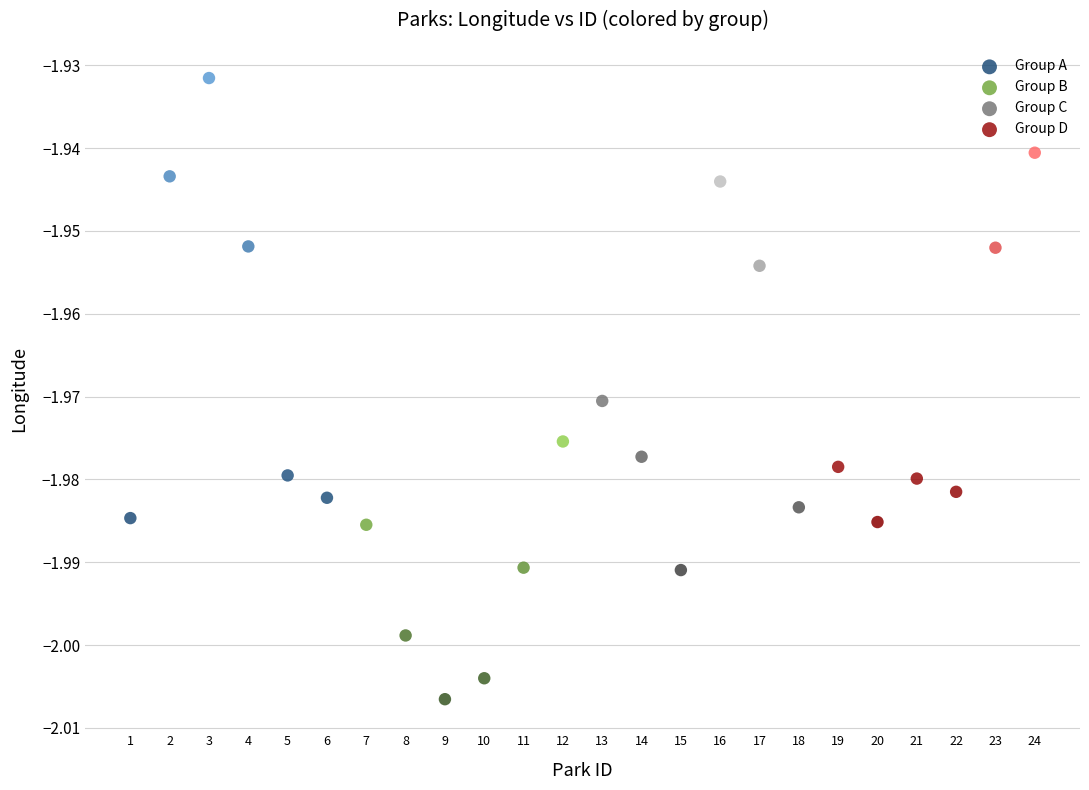

Which series reaches the maximum Y coordinate?

Group A